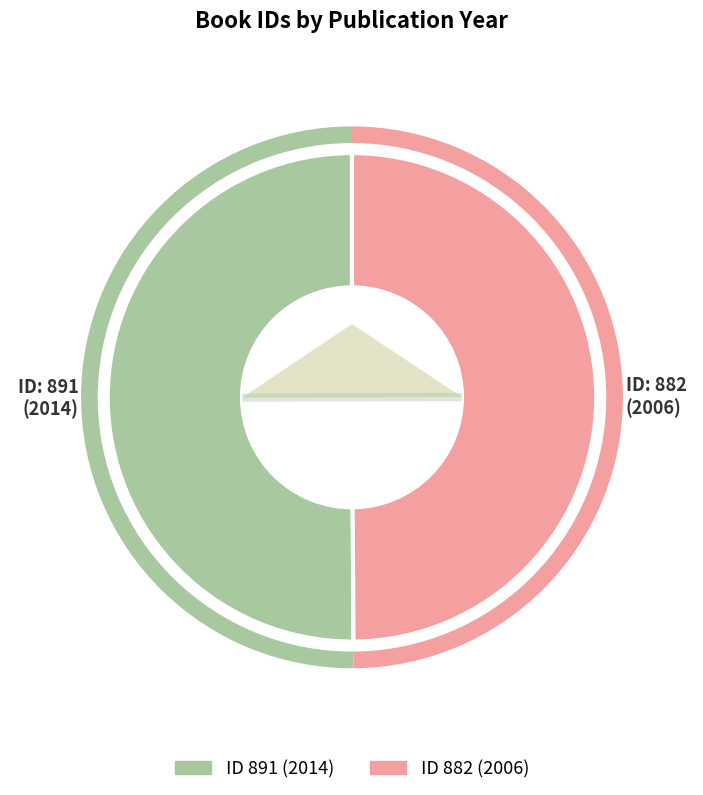

Which has a higher value, 891 or 882?

891